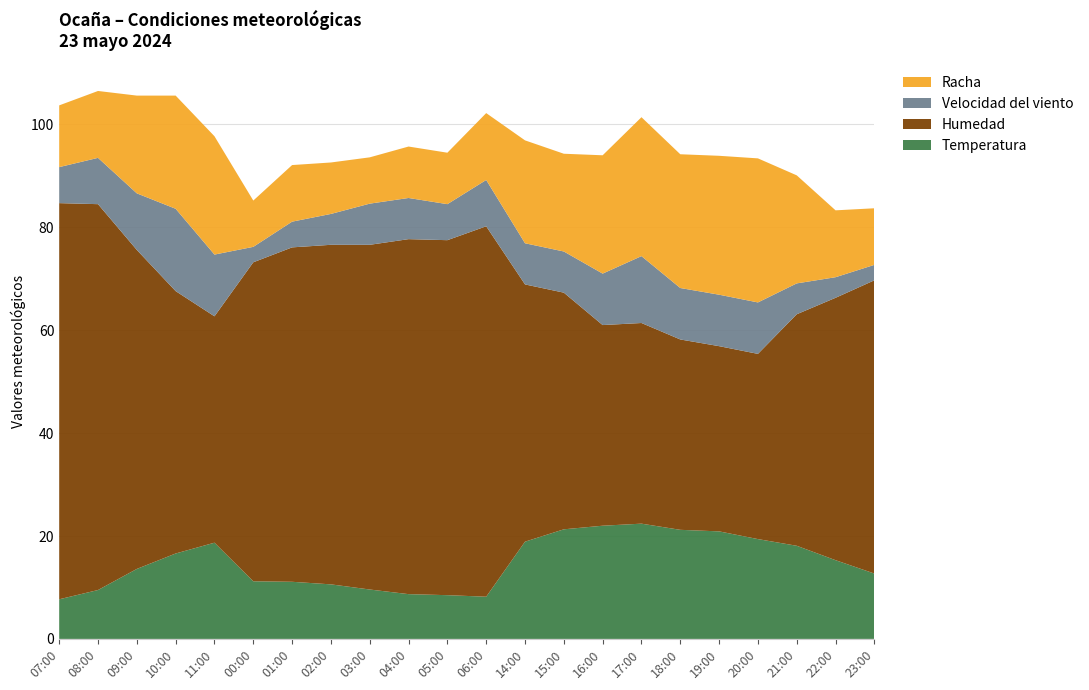

Reading left to right, list all the values displayed in this chart.

Temperatura: 7.7	9.5	13.6	16.6	18.7	11.2	11.1	10.6	9.6	8.7	8.5	8.2	18.9	21.3	22.0	22.4	21.2	20.9	19.4	18.1	15.3	12.7
Humedad: 77.0	75.0	62.0	51.0	44.0	62.0	65.0	66.0	67.0	69.0	69.0	72.0	50.0	46.0	39.0	39.0	37.0	36.0	36.0	45.0	51.0	57.0
Velocidad del viento: 7.0	9.0	11.0	16.0	12.0	3.0	5.0	6.0	8.0	8.0	7.0	9.0	8.0	8.0	10.0	13.0	10.0	10.0	10.0	6.0	4.0	3.0
Racha: 12.0	13.0	19.0	22.0	23.0	9.0	11.0	10.0	9.0	10.0	10.0	13.0	20.0	19.0	23.0	27.0	26.0	27.0	28.0	21.0	13.0	11.0